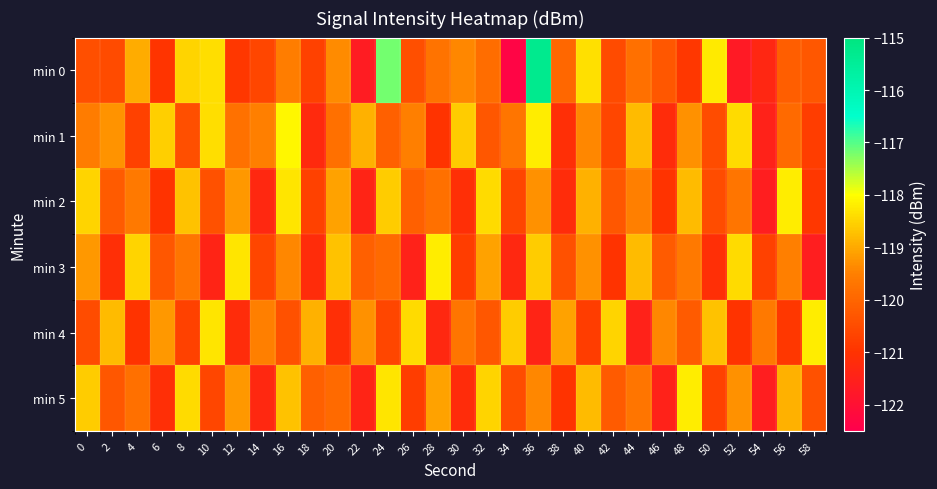

Reading left to right, transcribe all the data shown in this chart.

min 0: 0=-120.4	2=-120.5	4=-119.0	6=-121.0	8=-118.5	10=-118.4	12=-120.9	14=-120.6	16=-119.5	18=-120.7	20=-119.3	22=-121.7	24=-117.2	26=-120.4	28=-119.7	30=-119.4	32=-119.9	34=-122.4	36=-115.3	38=-120.0	40=-118.4	42=-120.5	44=-119.8	46=-120.3	48=-120.9	50=-118.2	52=-121.7	54=-121.3	56=-120.1	58=-120.3
min 1: 0=-119.5	2=-119.3	4=-120.7	6=-118.6	8=-120.4	10=-118.4	12=-119.8	14=-119.5	16=-118.1	18=-121.3	20=-119.8	22=-118.9	24=-120.1	26=-119.5	28=-121.0	30=-118.6	32=-120.3	34=-119.7	36=-118.2	38=-121.1	40=-119.4	42=-120.6	44=-118.8	46=-121.2	48=-119.3	50=-120.5	52=-118.4	54=-121.5	56=-119.9	58=-120.8
min 2: 0=-118.5	2=-120.2	4=-119.6	6=-121.0	8=-118.7	10=-120.4	12=-119.2	14=-121.3	16=-118.3	18=-120.7	20=-119.1	22=-121.4	24=-118.6	26=-120.1	28=-119.8	30=-121.1	32=-118.4	34=-120.6	36=-119.3	38=-121.2	40=-118.9	42=-120.3	44=-119.5	46=-121.0	48=-118.8	50=-120.5	52=-119.7	54=-121.6	56=-118.2	58=-120.9
min 3: 0=-119.2	2=-121.1	4=-118.5	6=-120.3	8=-119.7	10=-121.4	12=-118.3	14=-120.6	16=-119.4	18=-121.2	20=-118.7	22=-120.1	24=-119.9	26=-121.5	28=-118.2	30=-120.8	32=-119.1	34=-121.3	36=-118.6	38=-120.4	40=-119.3	42=-121.0	44=-118.8	46=-120.2	48=-119.6	50=-121.1	52=-118.4	54=-120.7	56=-119.5	58=-121.6
min 4: 0=-120.5	2=-118.8	4=-121.0	6=-119.2	8=-120.7	10=-118.3	12=-121.2	14=-119.5	16=-120.4	18=-118.9	20=-121.1	22=-119.3	24=-120.6	26=-118.4	28=-121.3	30=-119.7	32=-120.3	34=-118.6	36=-121.4	38=-119.1	40=-120.8	42=-118.5	44=-121.5	46=-119.4	48=-120.2	50=-118.7	52=-121.0	54=-119.6	56=-120.9	58=-118.2
min 5: 0=-118.6	2=-120.3	4=-119.8	6=-121.1	8=-118.4	10=-120.6	12=-119.2	14=-121.3	16=-118.7	18=-120.1	20=-119.9	22=-121.4	24=-118.3	26=-120.8	28=-119.1	30=-121.2	32=-118.5	34=-120.5	36=-119.4	38=-121.0	40=-118.8	42=-120.2	44=-119.7	46=-121.5	48=-118.2	50=-120.7	52=-119.3	54=-121.6	56=-118.9	58=-120.4